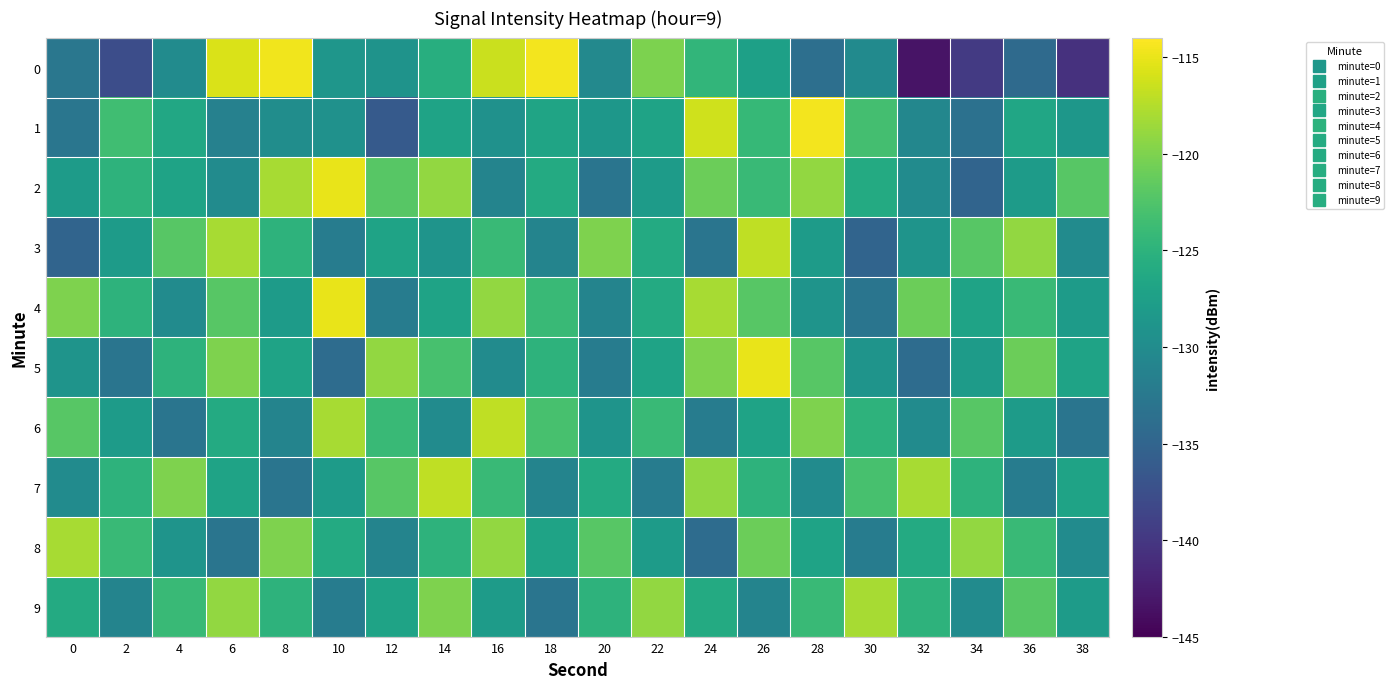

Which series has the largest total across all categories?

row_4